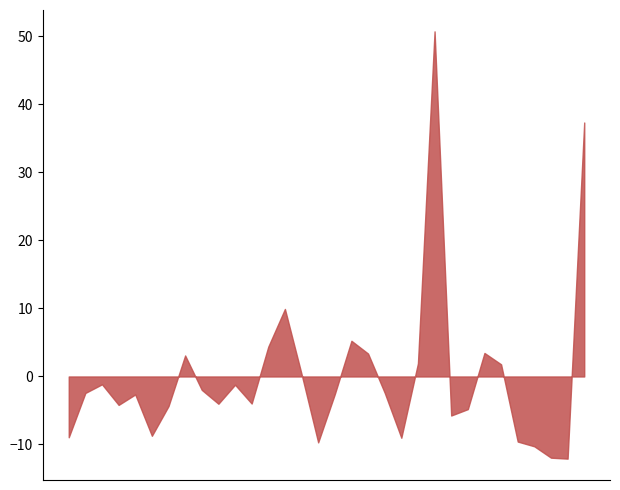

List the labels in order of value, smallest first.

31, 30, 29, 16, 28, 21, 1, 6, 24, 25, 7, 4, 10, 12, 5, 17, 2, 20, 9, 11, 3, 15, 27, 22, 8, 19, 26, 13, 18, 14, 32, 23